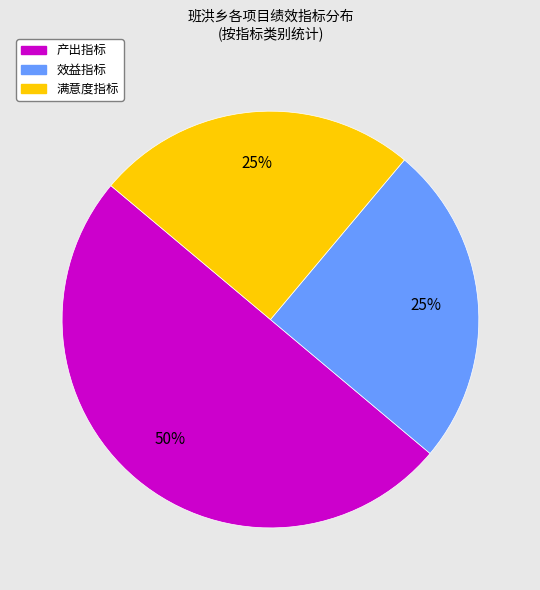

Which slice is the largest?

产出指标